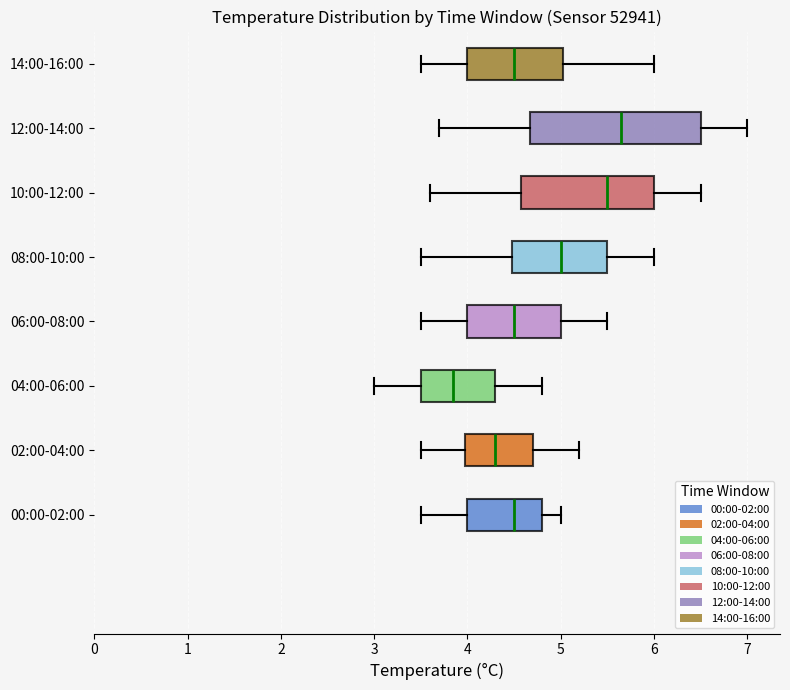

Comparing the boxes themselves (not the whiskers), which one is the widest?

12:00-14:00